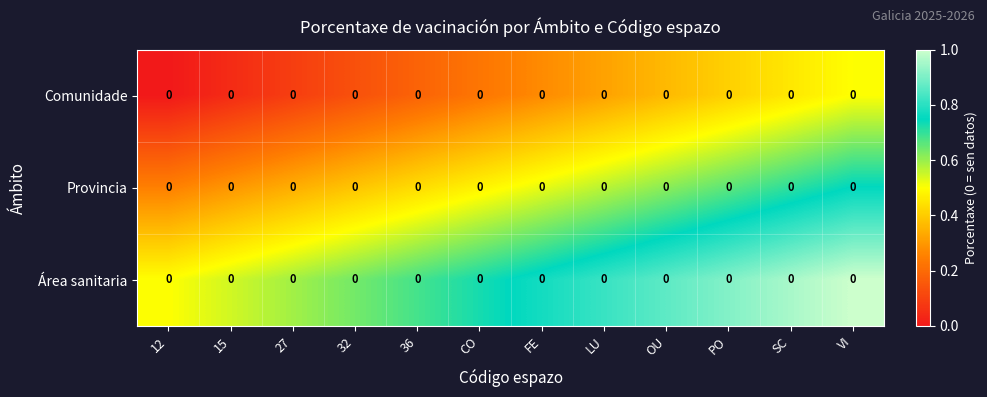

Rank the categories by Área sanitaria value from highest to lowest.

VI, SC, PO, OU, LU, FE, CO, 36, 32, 27, 15, 12